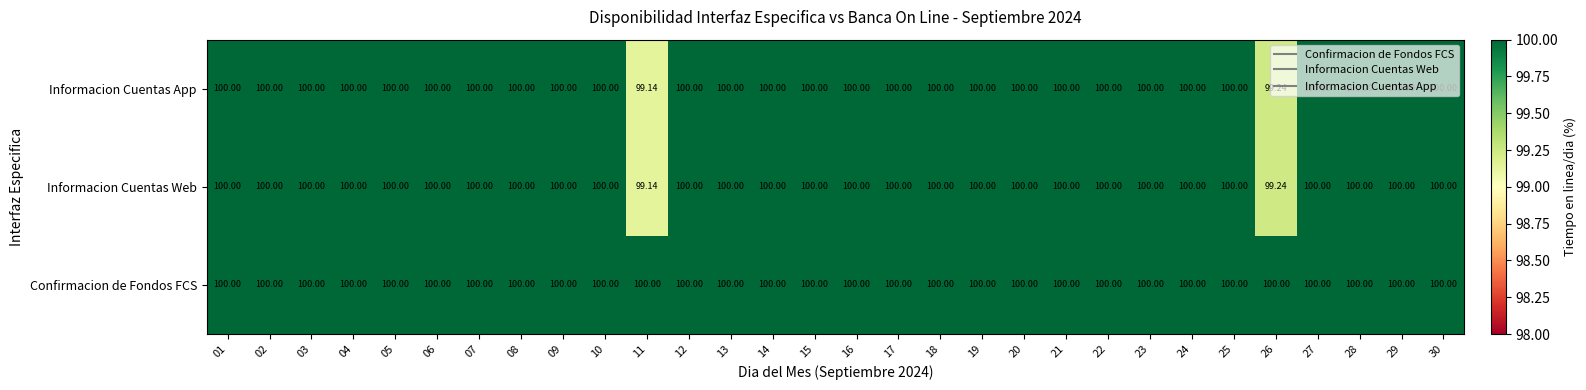

At how many categories does at least one series exceed 99?

30